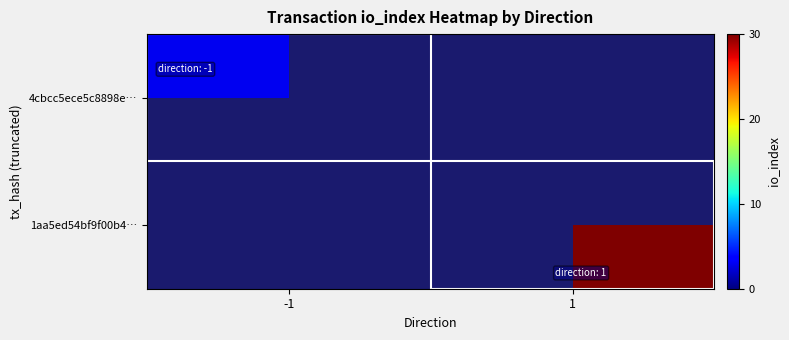

Rank the series at -1 from lowest to highest value.

4cbcc5ece5c8898e…, 1aa5ed54bf9f00b4…